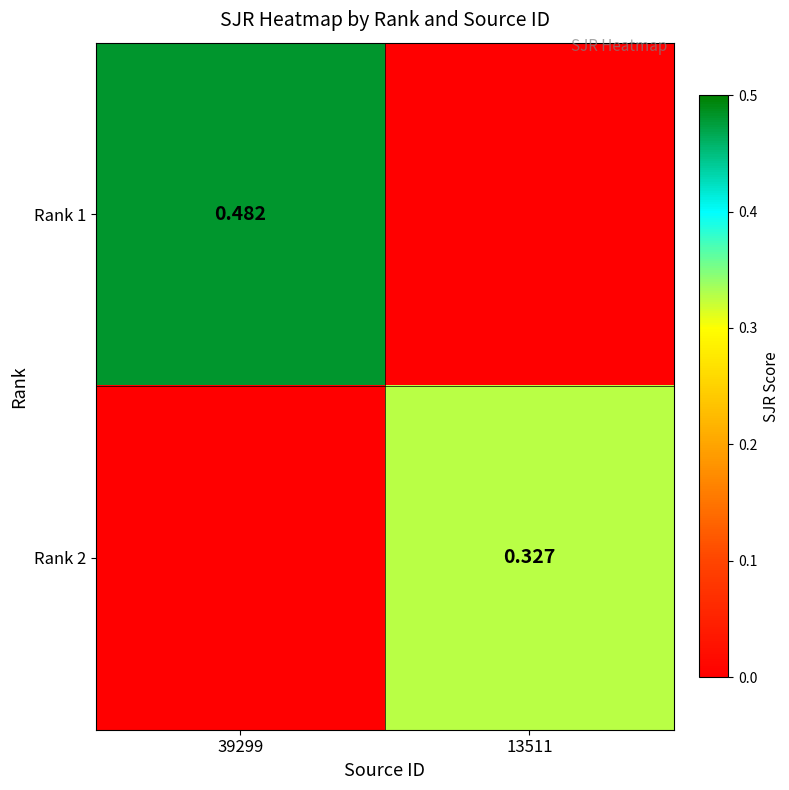

List the series in order of their peak value, highest first.

Rank 1, Rank 2